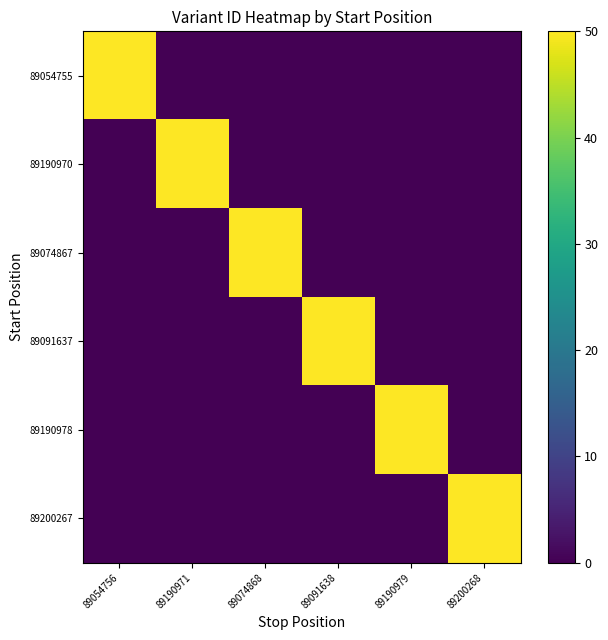

At which category is the sum across all series the highest?

89200268